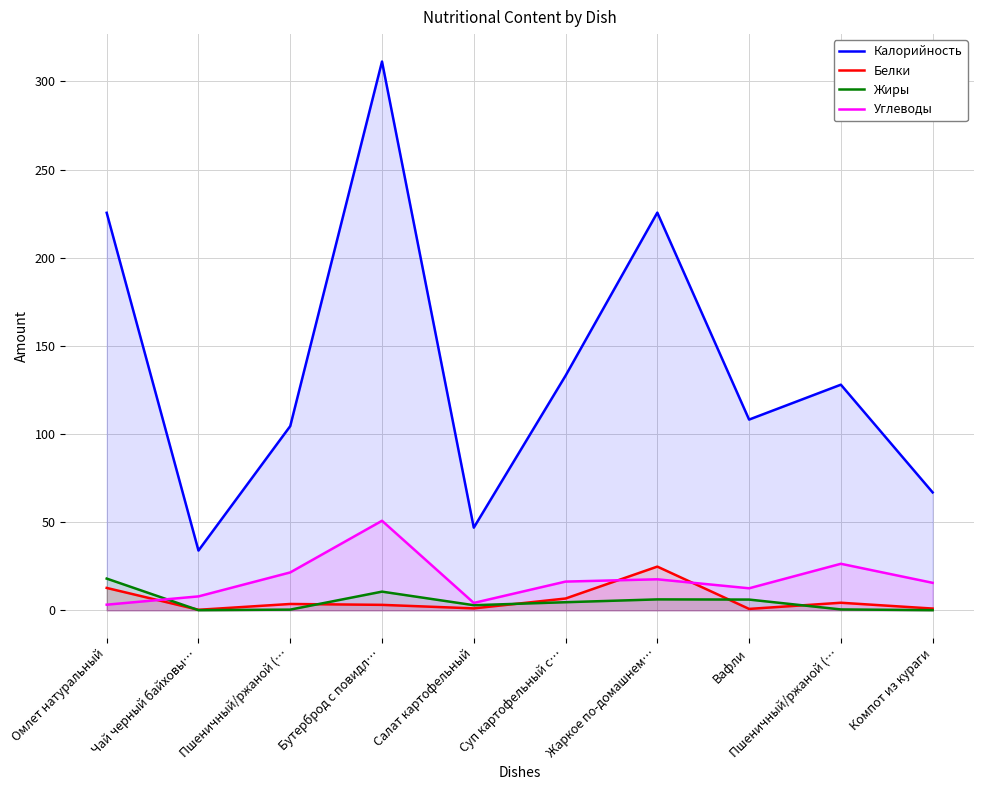

The value of Калорийность at Жаркое по-домашнем… is 325.3. True or false?

False